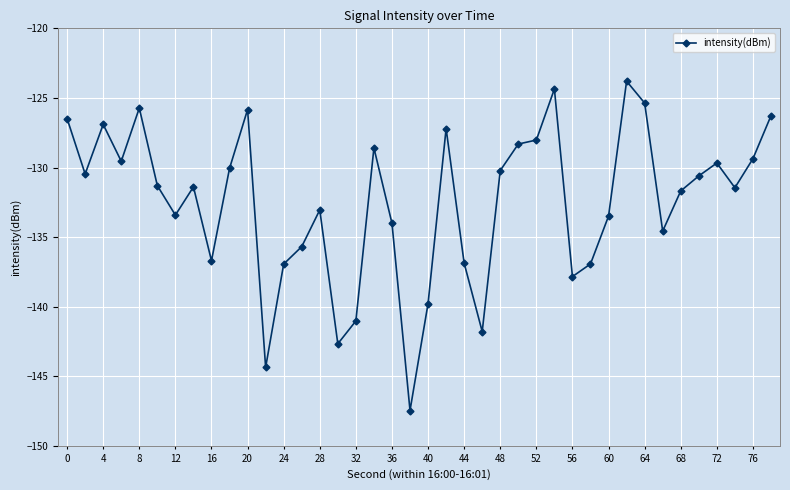

What is the difference between the second highest and minimum values?

23.1